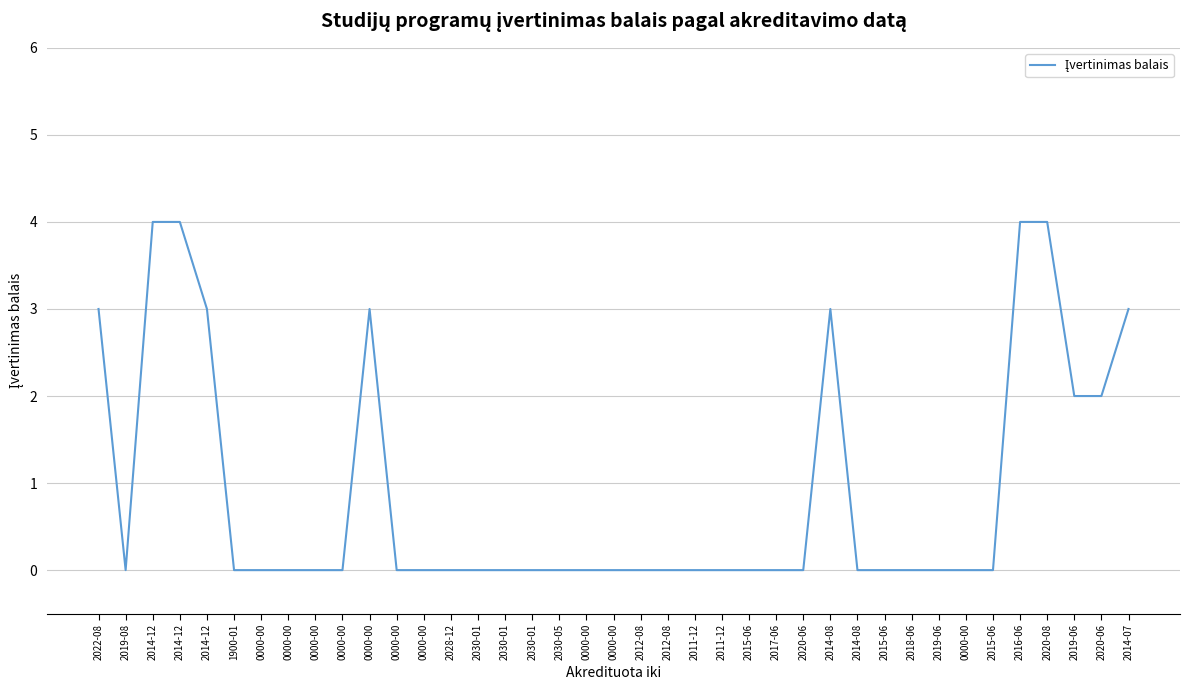

Does the chart have visible grid lines?

Yes